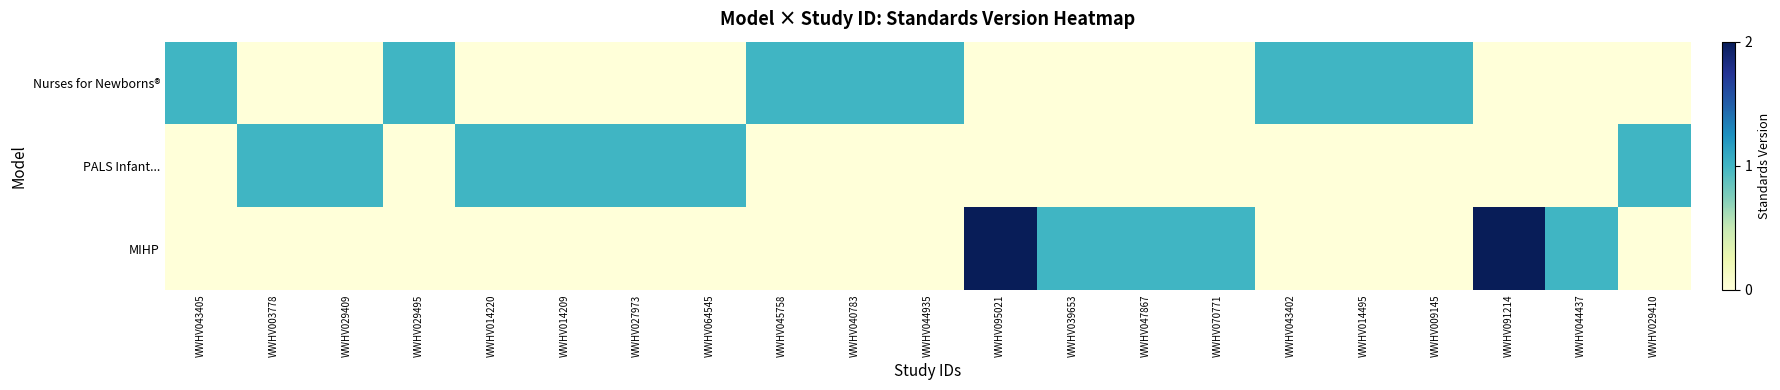

At which category is the sum across all series the highest?

WWHV095021